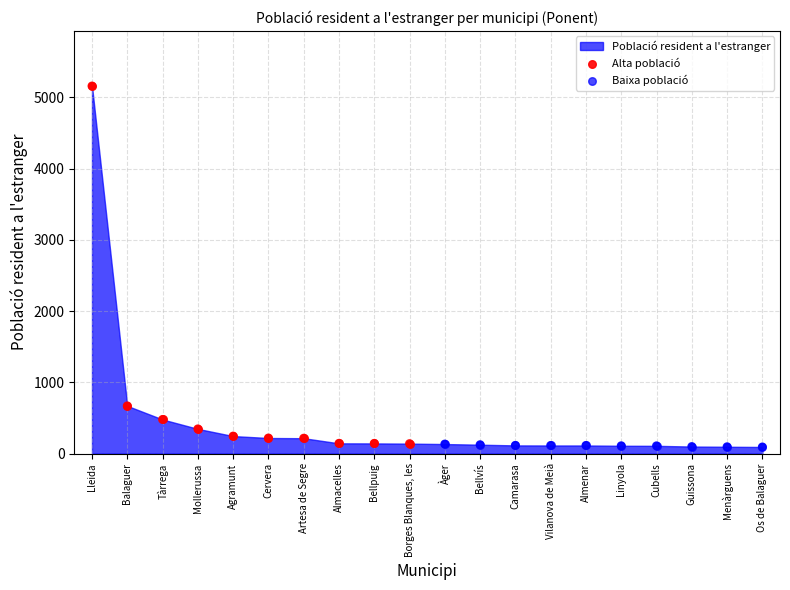

Is the value of Baixa població at Bellpuig greater than the value of Alta població at Borges Blanques, les?

No